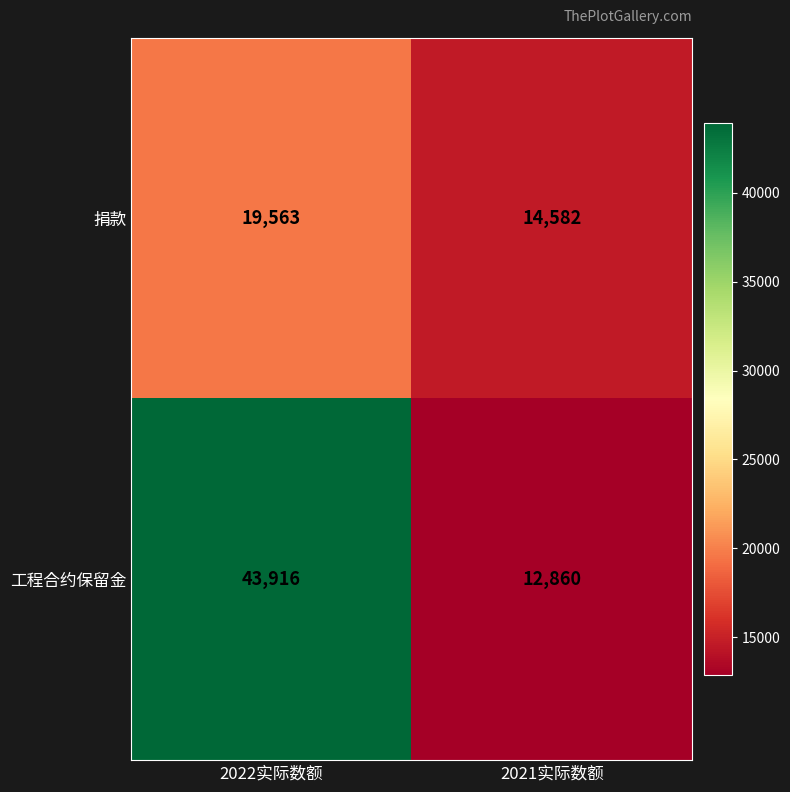

True or false: 工程合约保留金 has a value of 4030 at 2021实际数额.

False